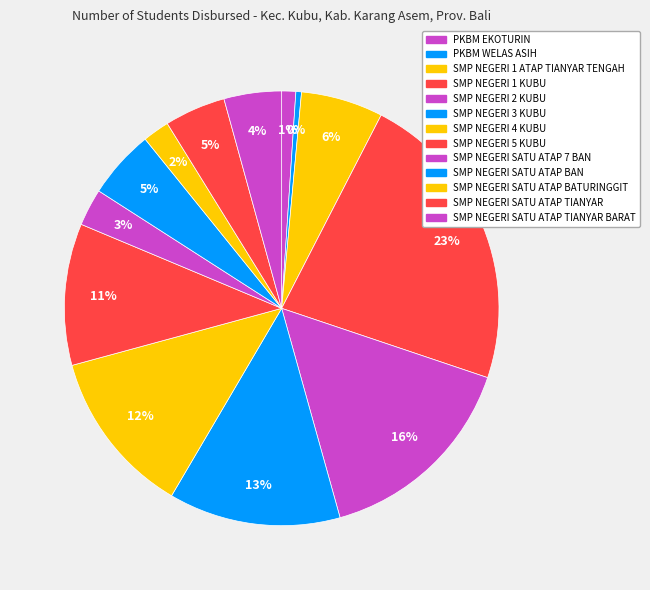

Does any single category account for the majority?

No